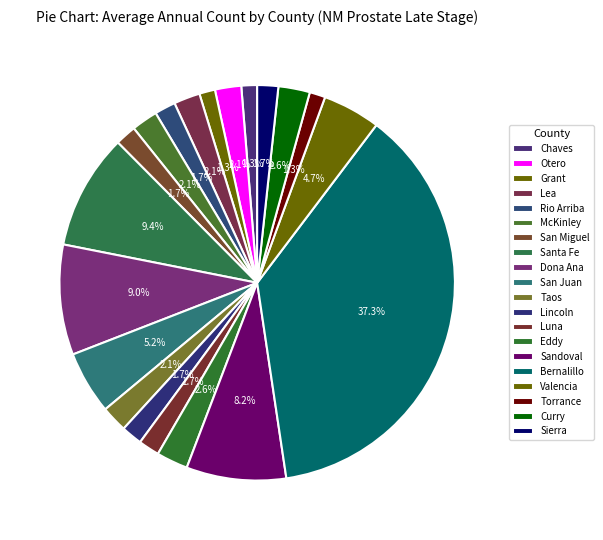

Rank the categories by value from highest to lowest.

Bernalillo, Santa Fe, Dona Ana, Sandoval, San Juan, Valencia, Eddy, Curry, Otero, Lea, McKinley, Taos, Rio Arriba, San Miguel, Lincoln, Luna, Sierra, Chaves, Grant, Torrance